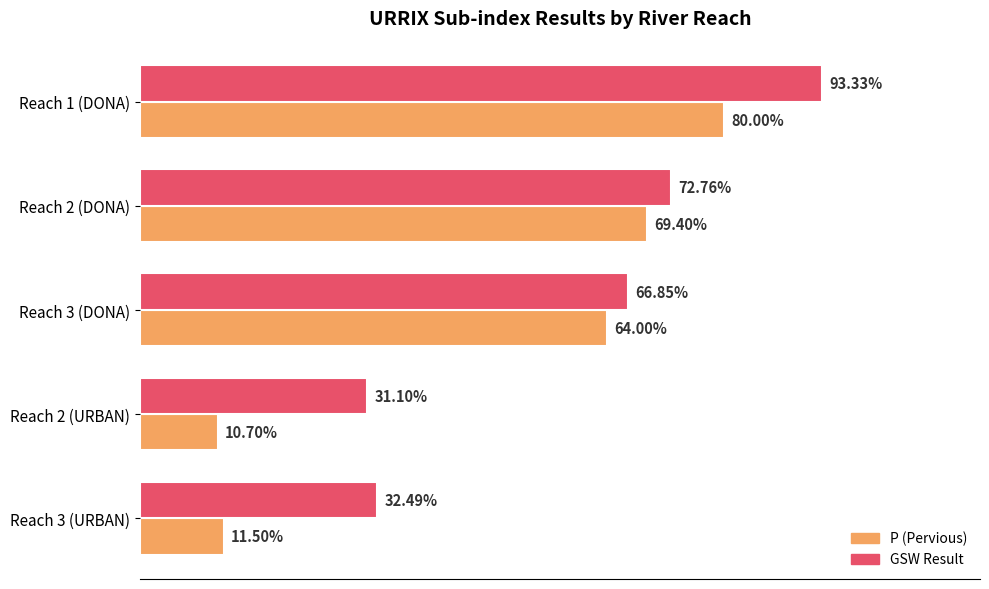

What are all the series names shown in the legend?

P (Pervious), GSW Result